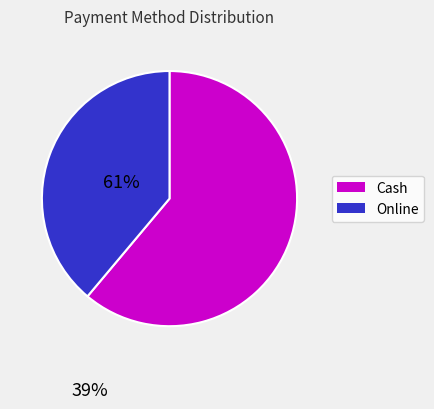

Does any single category account for the majority?

Yes